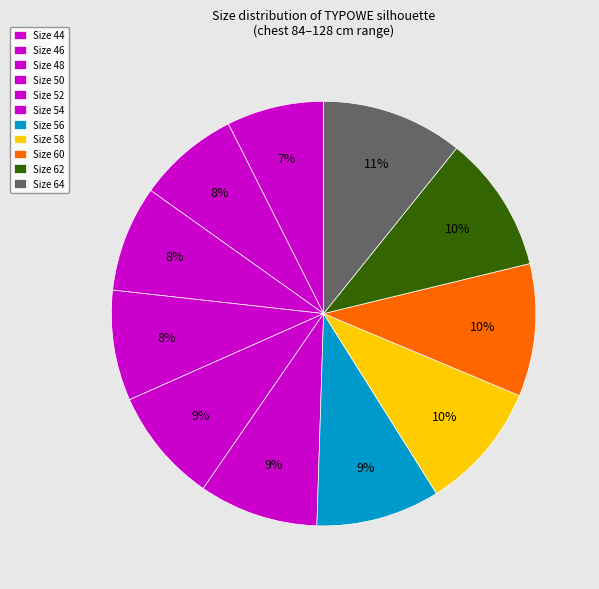

Count the number of slices in the pie.

11